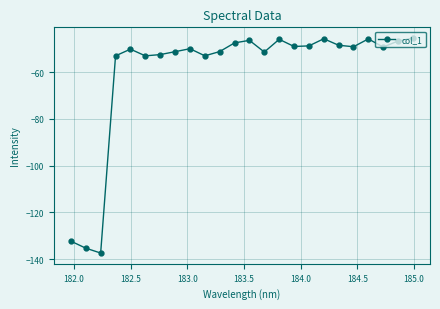

What is the sum of all values?

-1439.4